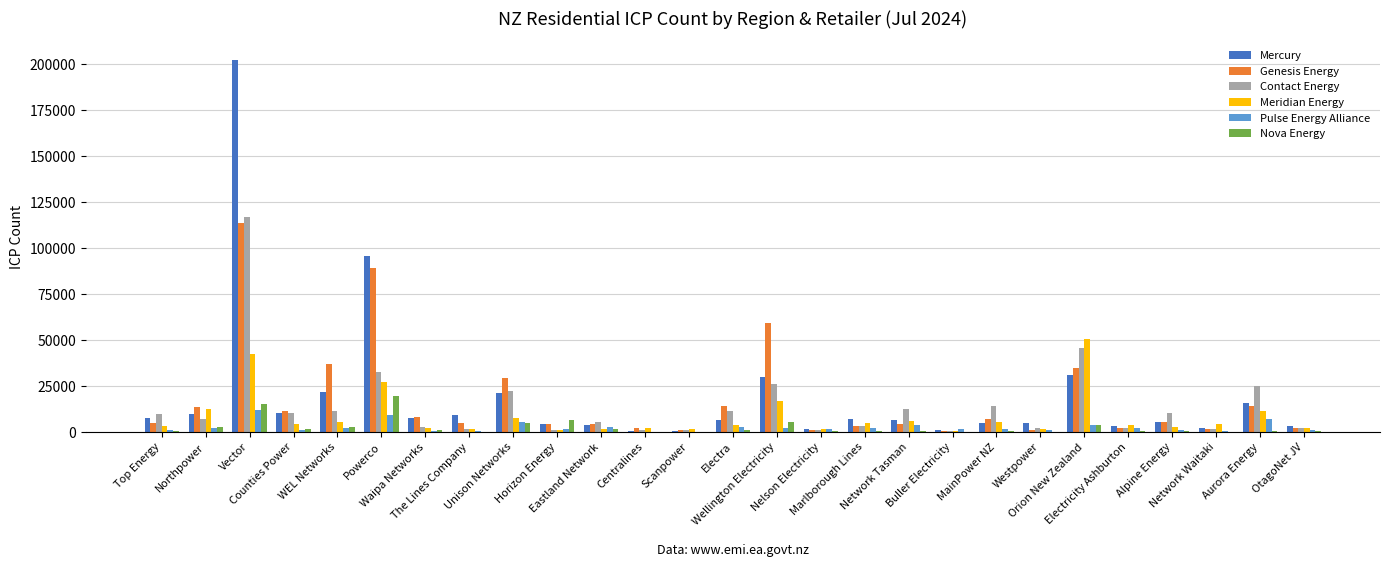

Reading left to right, extract all data points from this chart.

Mercury: Top Energy=7796	Northpower=9785	Vector=202306	Counties Power=10144	WEL Networks=21516	Powerco=95461	Waipa Networks=7526	The Lines Company=9075	Unison Networks=21412	Horizon Energy=4238	Eastland Network=3684	Centralines=783	Scanpower=712	Electra=6322	Wellington Electricity=30067	Nelson Electricity=1499	Marlborough Lines=7113	Network Tasman=6682	Buller Electricity=957	MainPower NZ=4745	Westpower=4814	Orion New Zealand=31182	Electricity Ashburton=3219	Alpine Energy=5479	Network Waitaki=2193	Aurora Energy=15972	OtagoNet JV=3374
Genesis Energy: Top Energy=4991	Northpower=13513	Vector=113777	Counties Power=11224	WEL Networks=37097	Powerco=88898	Waipa Networks=8023	The Lines Company=4665	Unison Networks=29446	Horizon Energy=4513	Eastland Network=4272	Centralines=2268	Scanpower=1294	Electra=14253	Wellington Electricity=59081	Nelson Electricity=1070	Marlborough Lines=3347	Network Tasman=4536	Buller Electricity=408	MainPower NZ=7054	Westpower=1241	Orion New Zealand=34740	Electricity Ashburton=1948	Alpine Energy=5625	Network Waitaki=1457	Aurora Energy=13934	OtagoNet JV=2209
Contact Energy: Top Energy=9647	Northpower=7250	Vector=116970	Counties Power=10427	WEL Networks=11224	Powerco=32462	Waipa Networks=2871	The Lines Company=1451	Unison Networks=22013	Horizon Energy=1133	Eastland Network=5254	Centralines=1228	Scanpower=946	Electra=11457	Wellington Electricity=26168	Nelson Electricity=1190	Marlborough Lines=3098	Network Tasman=12419	Buller Electricity=693	MainPower NZ=13998	Westpower=2071	Orion New Zealand=45377	Electricity Ashburton=1899	Alpine Energy=10046	Network Waitaki=1670	Aurora Energy=24926	OtagoNet JV=1978
Meridian Energy: Top Energy=3204	Northpower=12401	Vector=42357	Counties Power=4237	WEL Networks=5637	Powerco=27162	Waipa Networks=2192	The Lines Company=1511	Unison Networks=7511	Horizon Energy=1319	Eastland Network=1452	Centralines=1976	Scanpower=1770	Electra=3568	Wellington Electricity=17003	Nelson Electricity=1452	Marlborough Lines=4589	Network Tasman=5766	Buller Electricity=490	MainPower NZ=5590	Westpower=1415	Orion New Zealand=50774	Electricity Ashburton=3903	Alpine Energy=2876	Network Waitaki=4469	Aurora Energy=11286	OtagoNet JV=2288
Pulse Energy Alliance: Top Energy=1124	Northpower=2066	Vector=11920	Counties Power=1288	WEL Networks=2387	Powerco=9468	Waipa Networks=594	The Lines Company=508	Unison Networks=5649	Horizon Energy=1599	Eastland Network=2816	Centralines=100	Scanpower=87	Electra=2668	Wellington Electricity=2316	Nelson Electricity=1420	Marlborough Lines=2292	Network Tasman=3687	Buller Electricity=1400	MainPower NZ=1650	Westpower=1130	Orion New Zealand=3579	Electricity Ashburton=1951	Alpine Energy=1324	Network Waitaki=289	Aurora Energy=6999	OtagoNet JV=1099
Nova Energy: Top Energy=308	Northpower=2647	Vector=15203	Counties Power=1514	WEL Networks=2486	Powerco=19320	Waipa Networks=979	The Lines Company=185	Unison Networks=4799	Horizon Energy=6406	Eastland Network=1689	Centralines=94	Scanpower=160	Electra=1100	Wellington Electricity=5393	Nelson Electricity=241	Marlborough Lines=458	Network Tasman=551	Buller Electricity=44	MainPower NZ=411	Westpower=186	Orion New Zealand=4022	Electricity Ashburton=411	Alpine Energy=416	Network Waitaki=69	Aurora Energy=462	OtagoNet JV=369